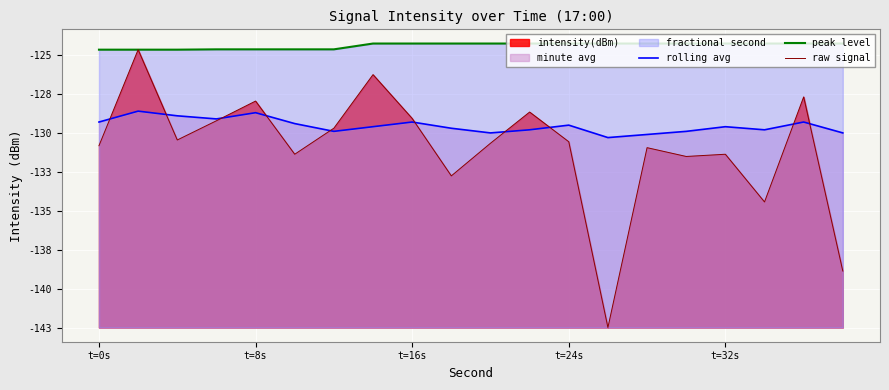

How many interior local peaks does the raw signal series have?

7